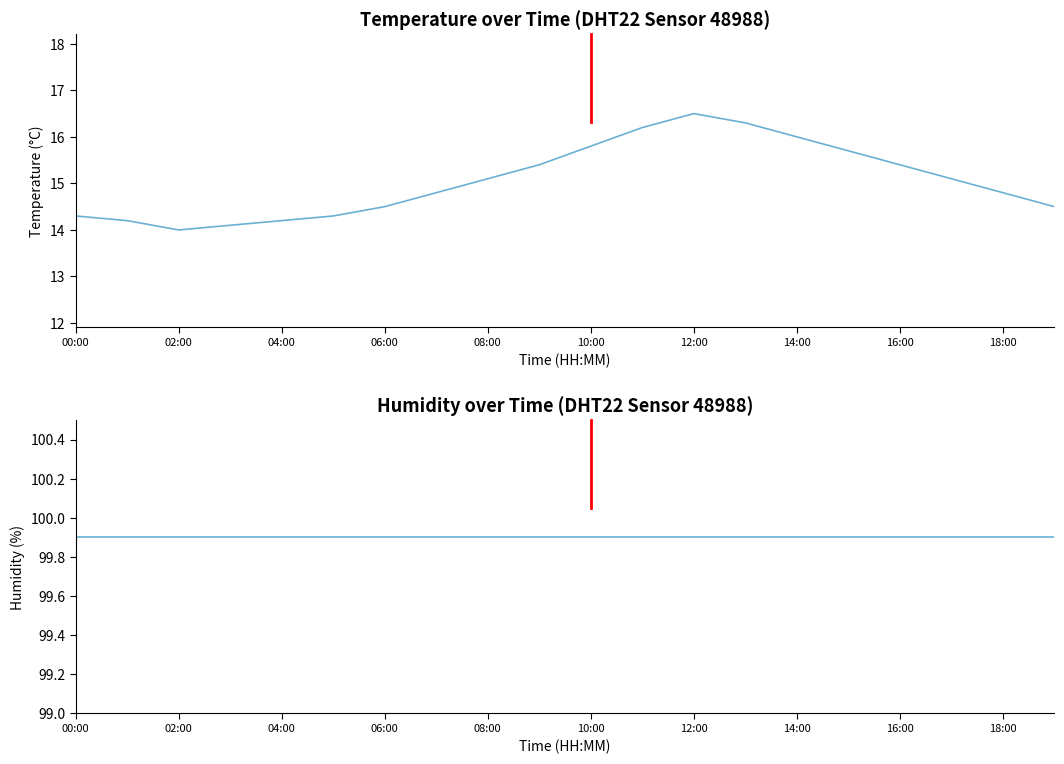

Which category has the highest value in the temperature series?

12:00